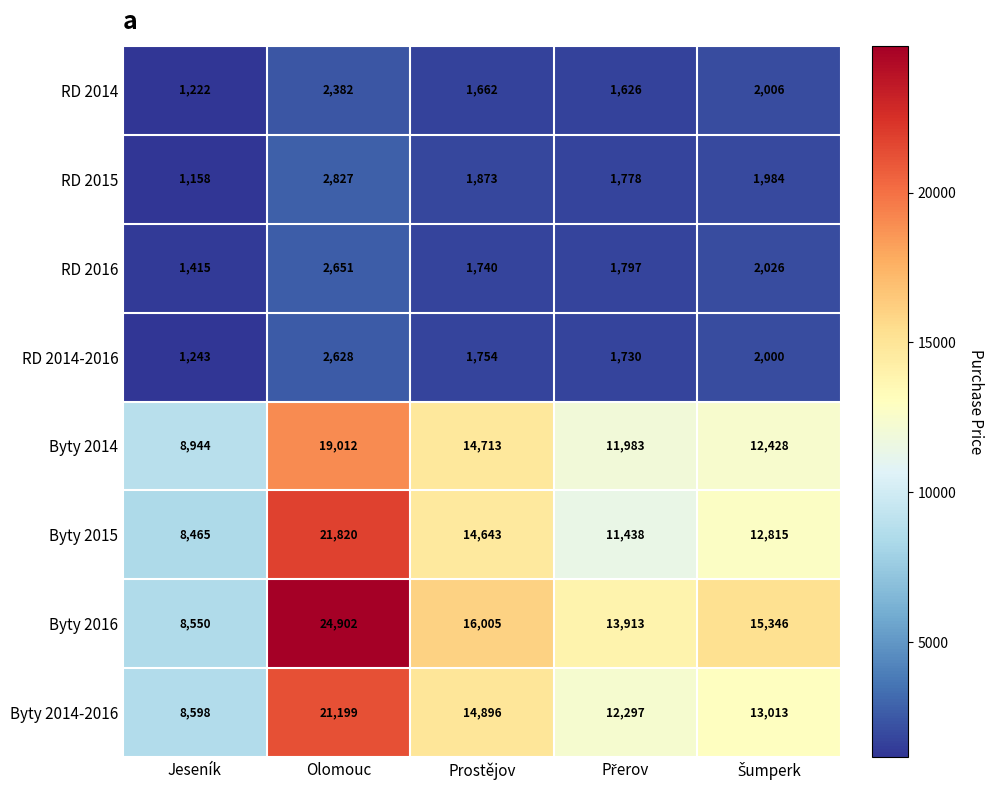

The Byty 2014-2016 series shows 14896 at Prostějov. True or false?

True